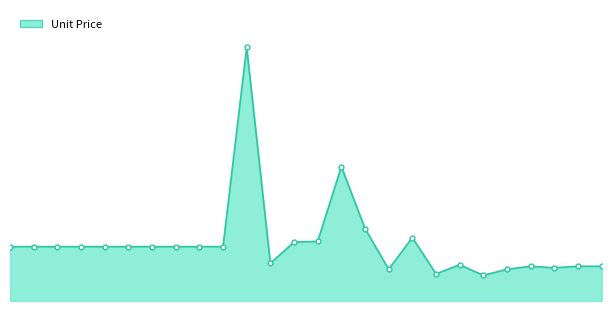

Where is the first local minimum?

11